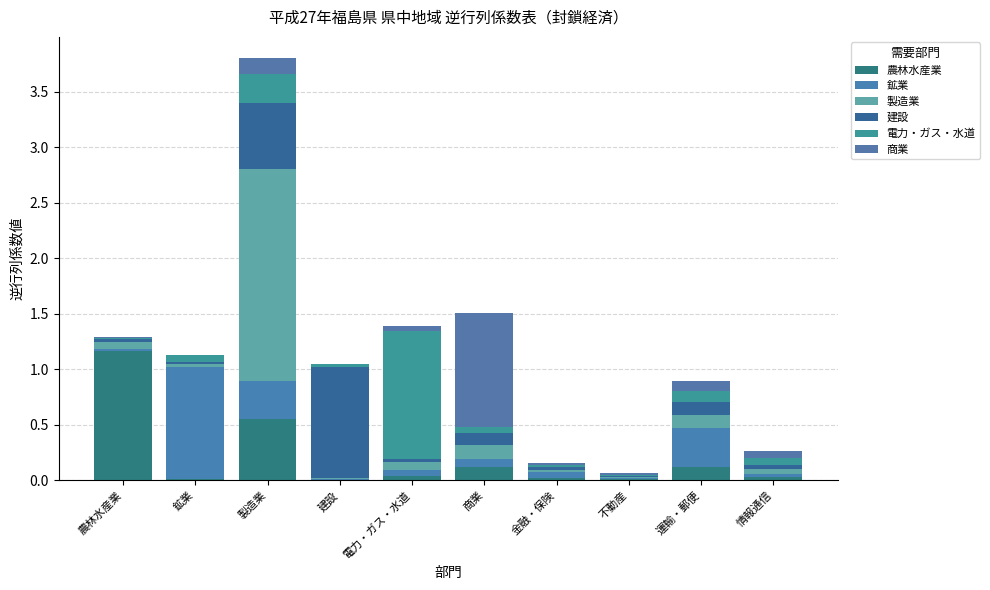

List the labels in order of 鉱業 value, smallest first.

建設, 不動産, 農林水産業, 情報通信, 電力・ガス・水道, 金融・保険, 商業, 製造業, 運輸・郵便, 鉱業